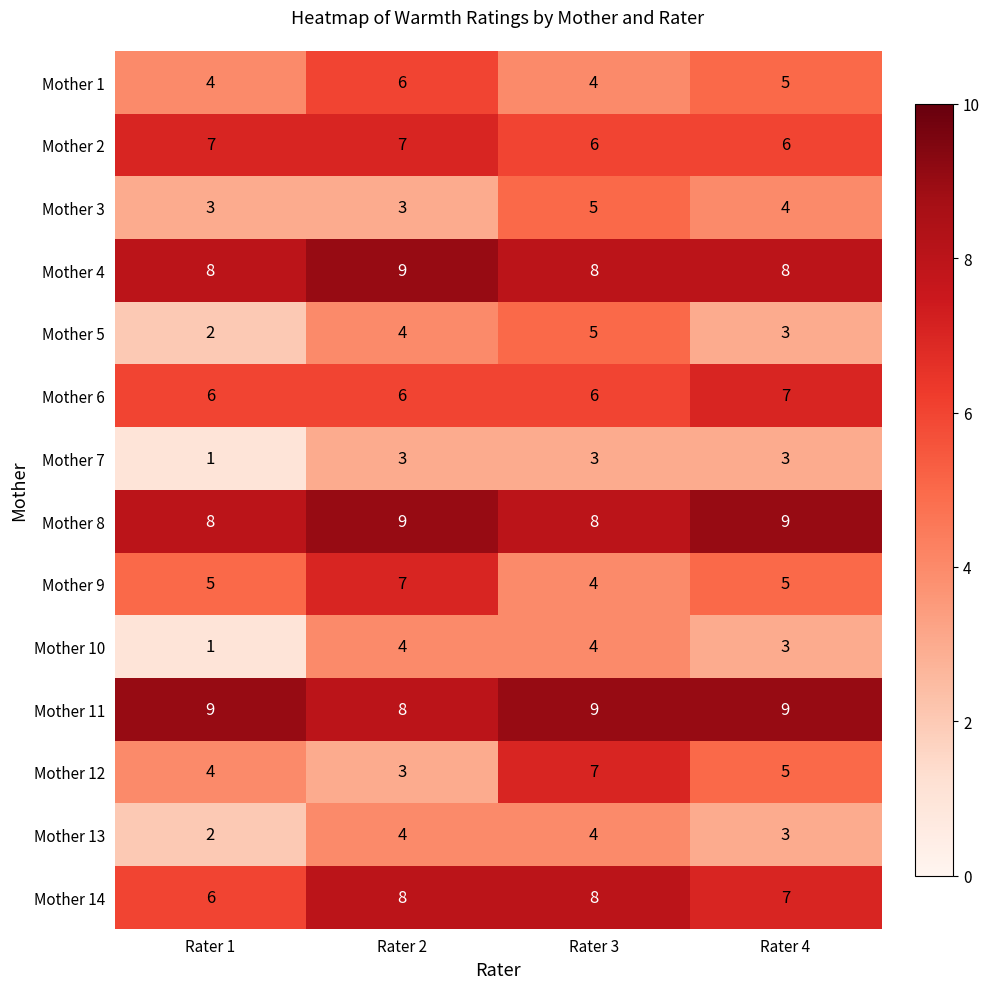

What is the spread (max minus min) of values at Rater 2?

6